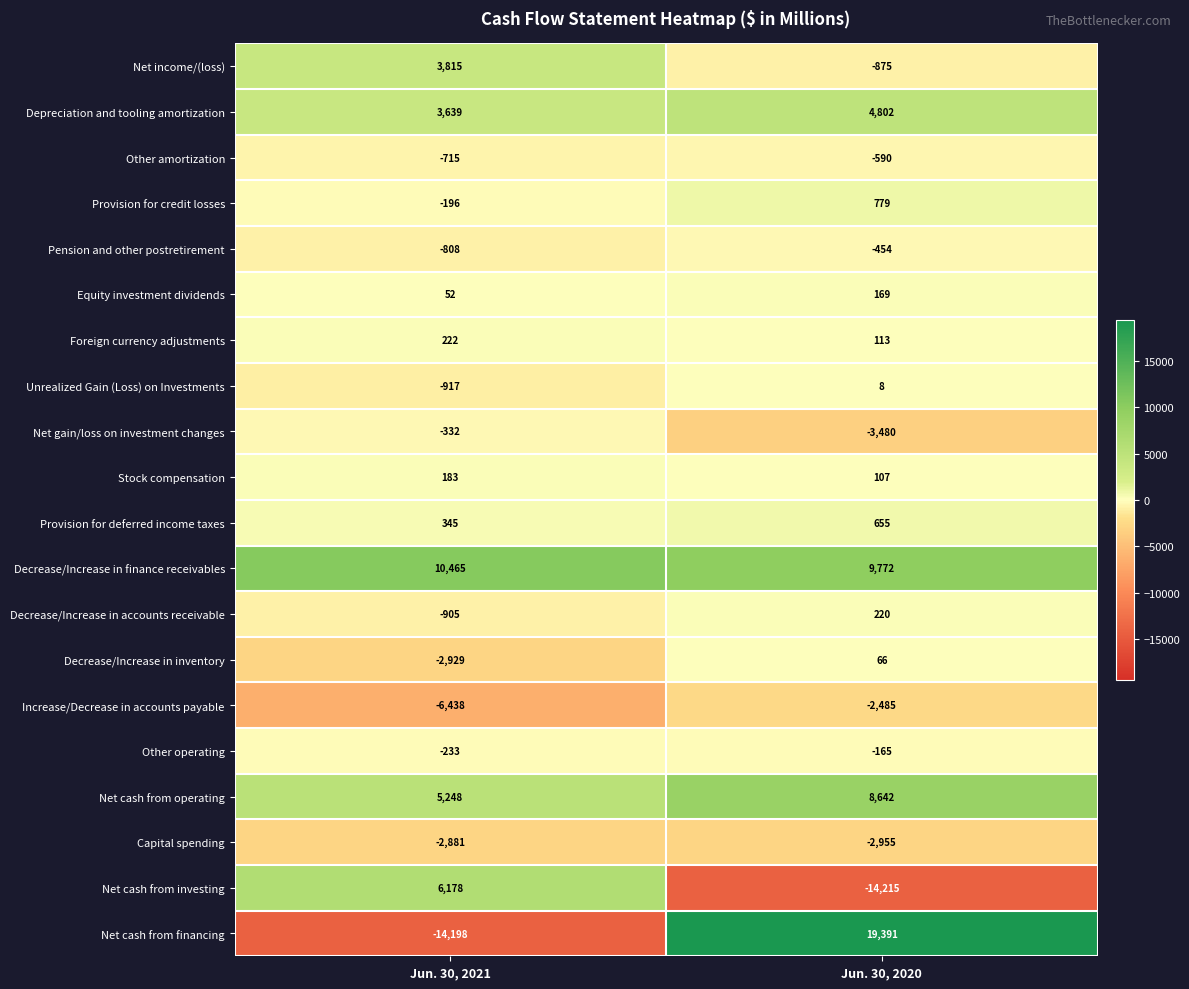

Which series has the largest total across all categories?

Decrease/Increase in finance receivables